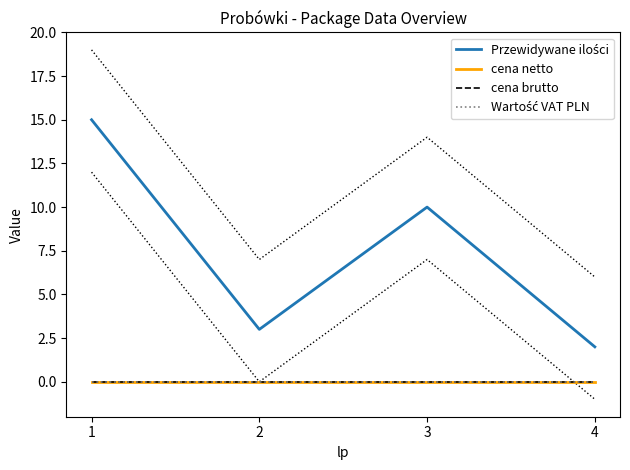

What is the difference between the highest and lowest values at 4?

2